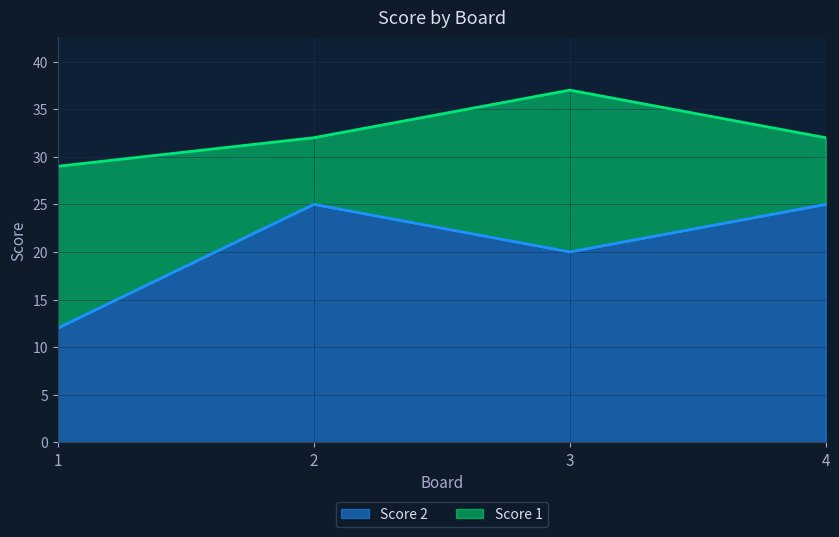

Approximately how many times larger is the value at 1 compared to 4?

0.5